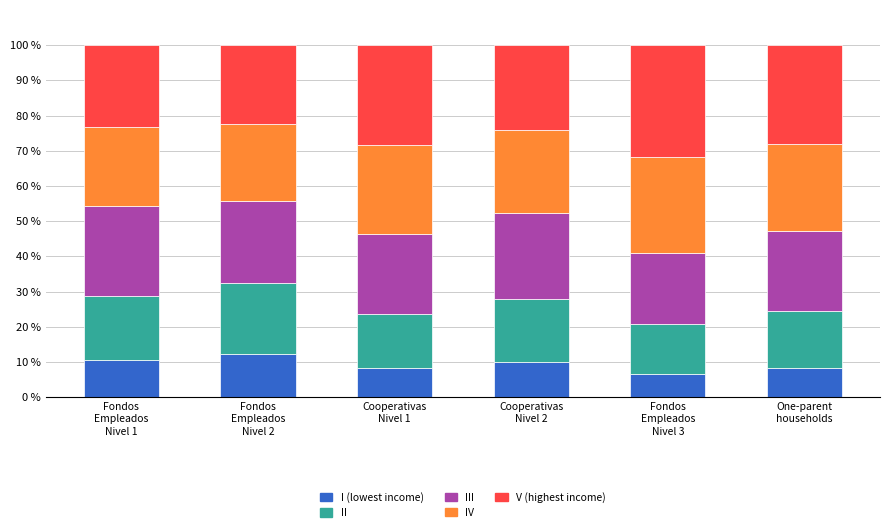

What is the minimum value for I (lowest income)?

6.5